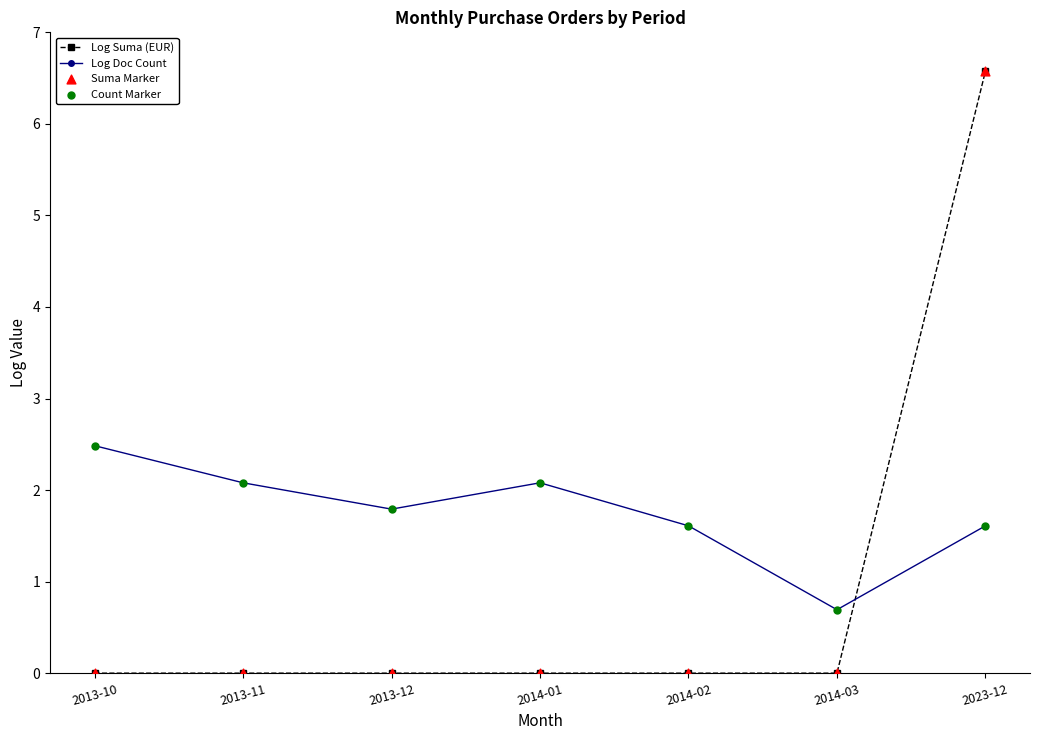

What is the difference between the highest and lowest values at 2023-12?

5.0